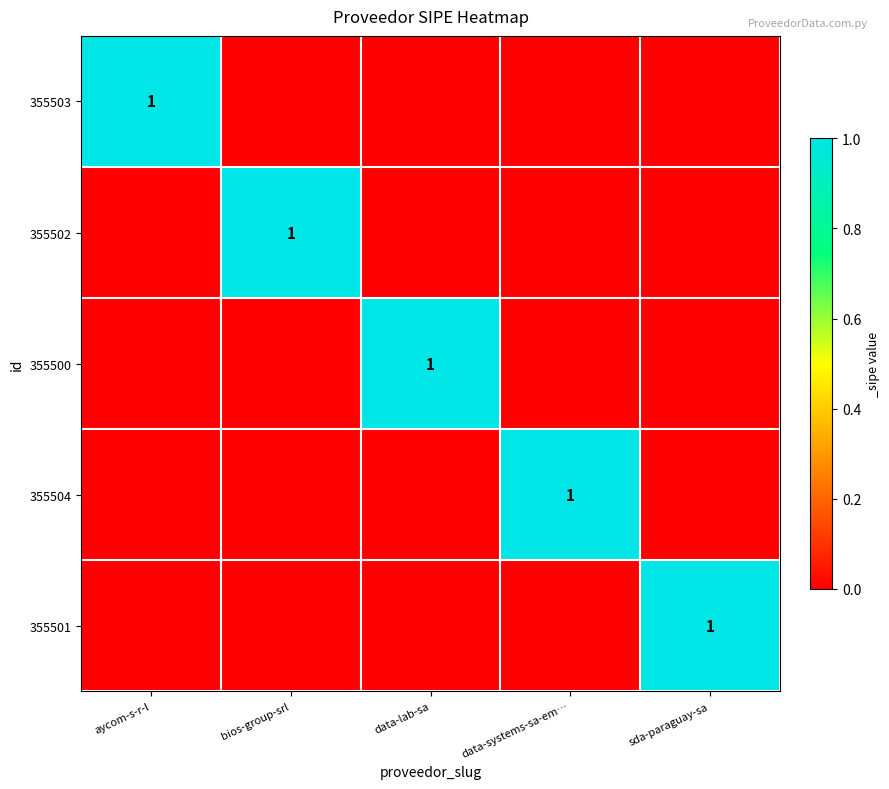

What is the difference between the 355502 values at aycom-s-r-l and bios-group-srl?

1